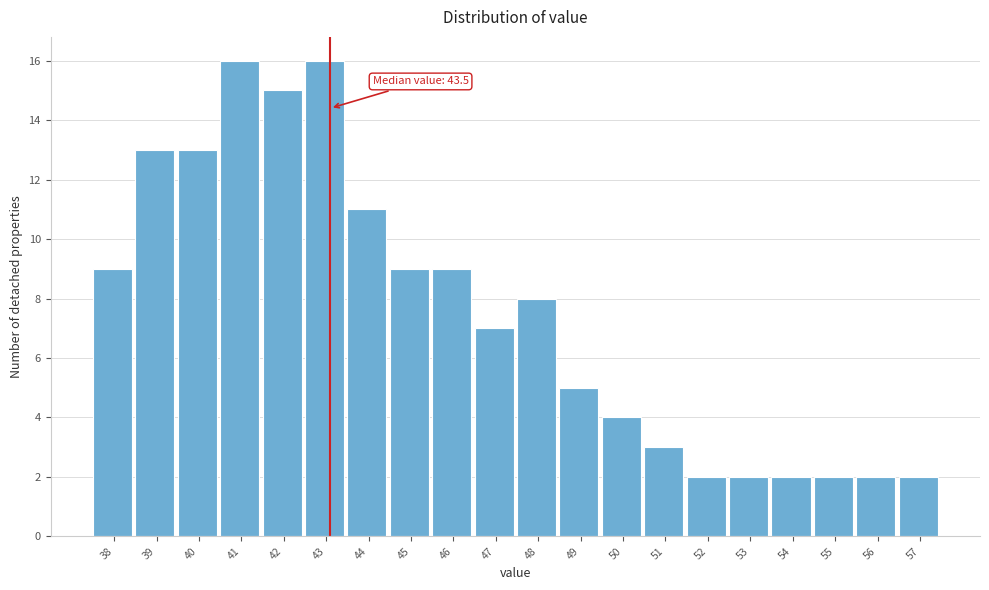

Reading right to left, what are all the values shown in this chart?

57=2	56=2	55=2	54=2	53=2	52=2	51=3	50=4	49=5	48=8	47=7	46=9	45=9	44=11	43=16	42=15	41=16	40=13	39=13	38=9